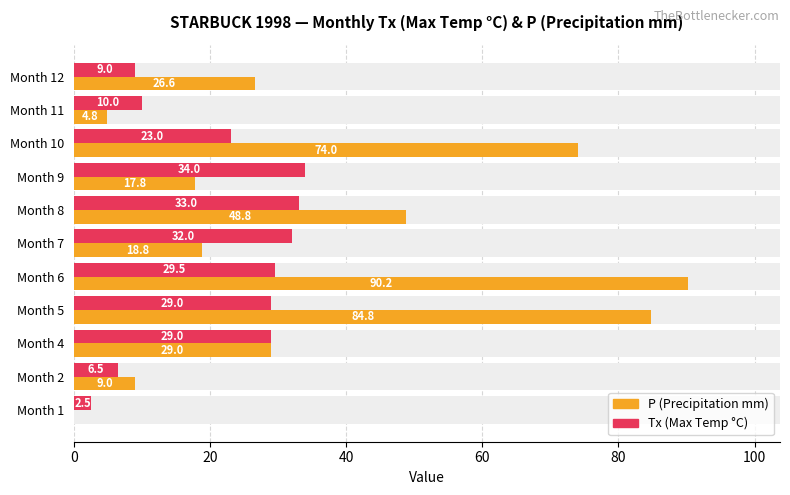

How many values in the Tx (Max Temp) series exceed 29?

4